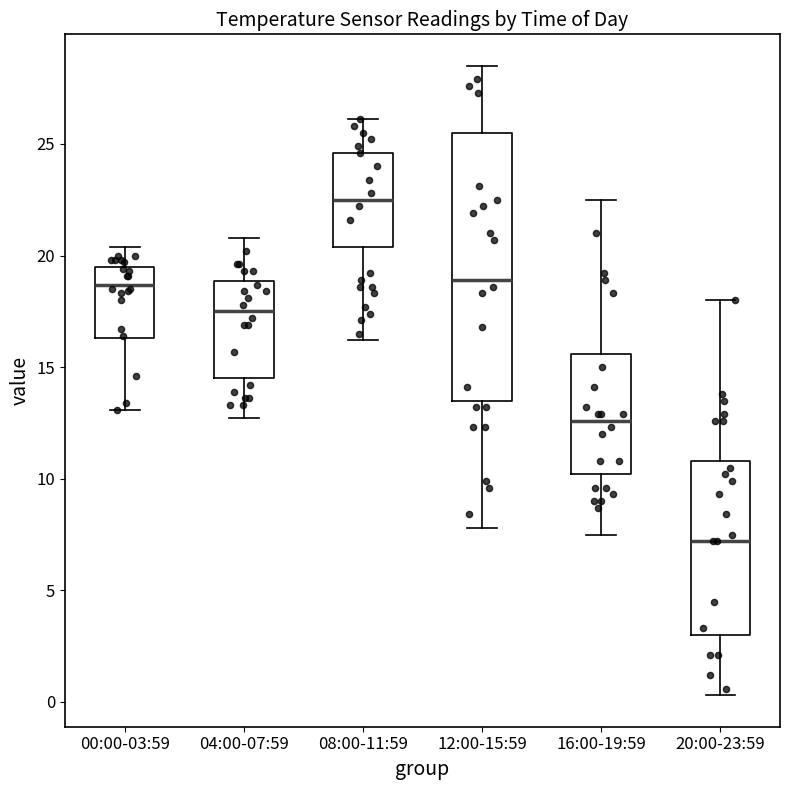

Where is the lower edge of the box for 12:00-15:59 on the y-axis? The values are not printed on the chart, so give them approximately, as read against the axis.

13.5